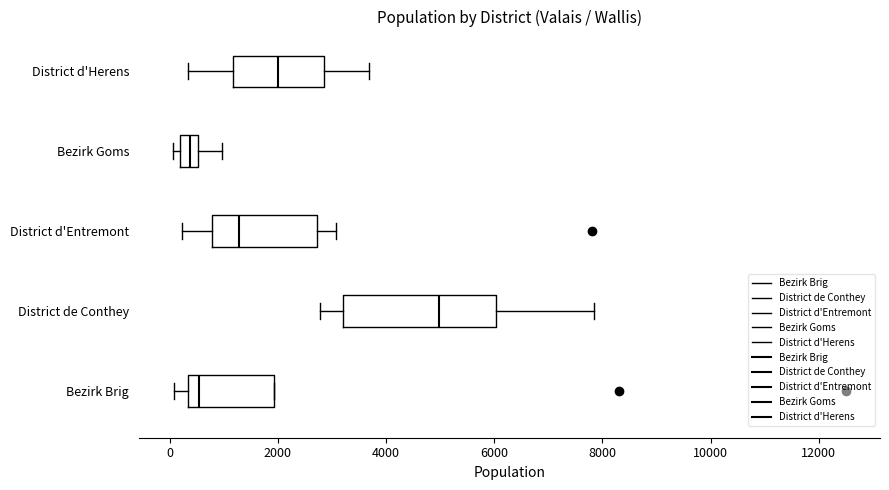

Reading bottom to top, transcribe this box plot: for each box, give where its median line is, the range the box spans, and where its two whiskers end, as read against the x-axis. The values are not printed on the chart, so give them approximately, as read against the axis.

Bezirk Brig: median 600, box 400 to 2000, whiskers 0 to 2000
District de Conthey: median 5000, box 3200 to 6000, whiskers 2800 to 7800
District d'Entremont: median 1200, box 800 to 2800, whiskers 200 to 3000
Bezirk Goms: median 400, box 200 to 600, whiskers 0 to 1000
District d'Herens: median 2000, box 1200 to 2800, whiskers 400 to 3600